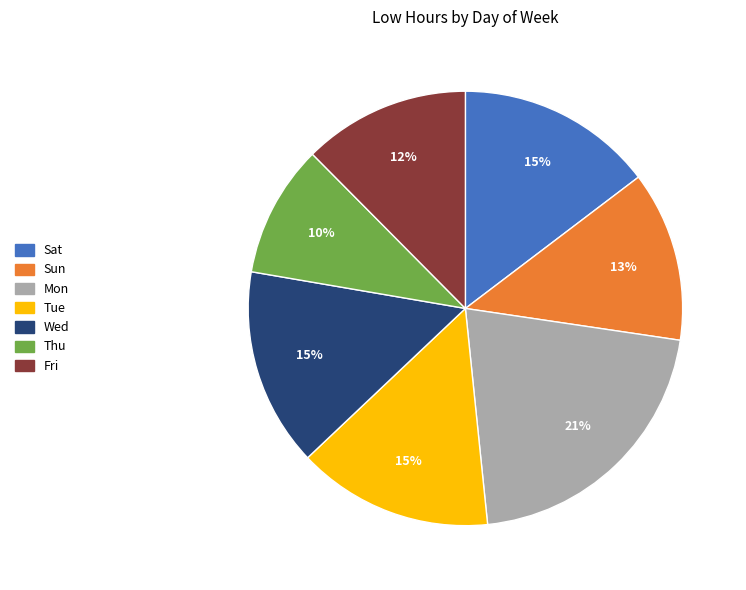

Which slice is the largest?

Mon